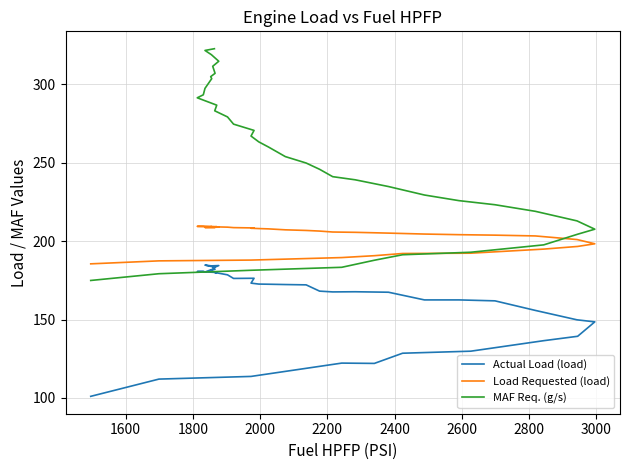

The Load Requested (load) series shows 296.3 at 38. True or false?

False